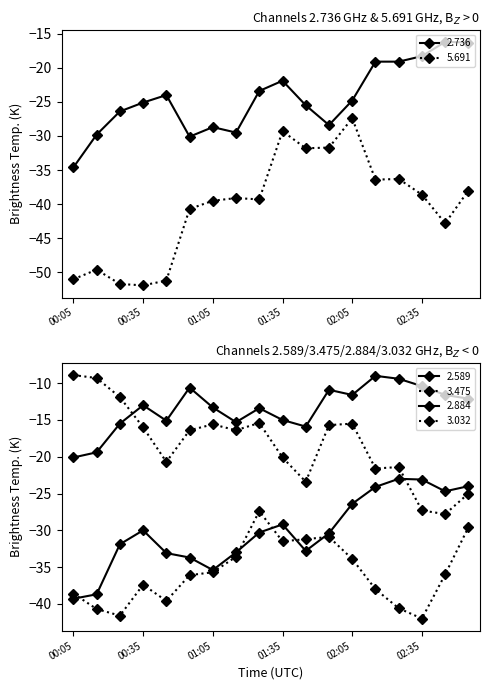

True or false: 2.589 has more than 1 points higher than both neighbors.

True